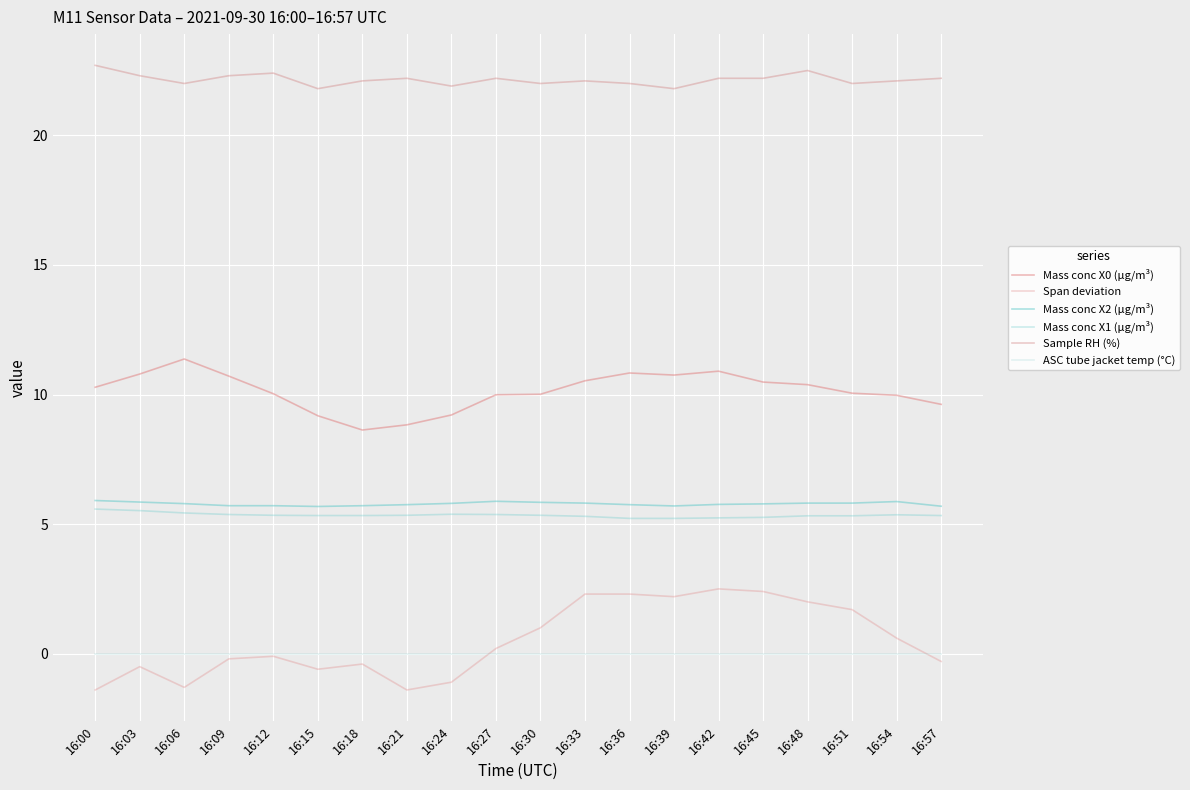

Count the Sample RH (%) values in the range 22 to 23.

17